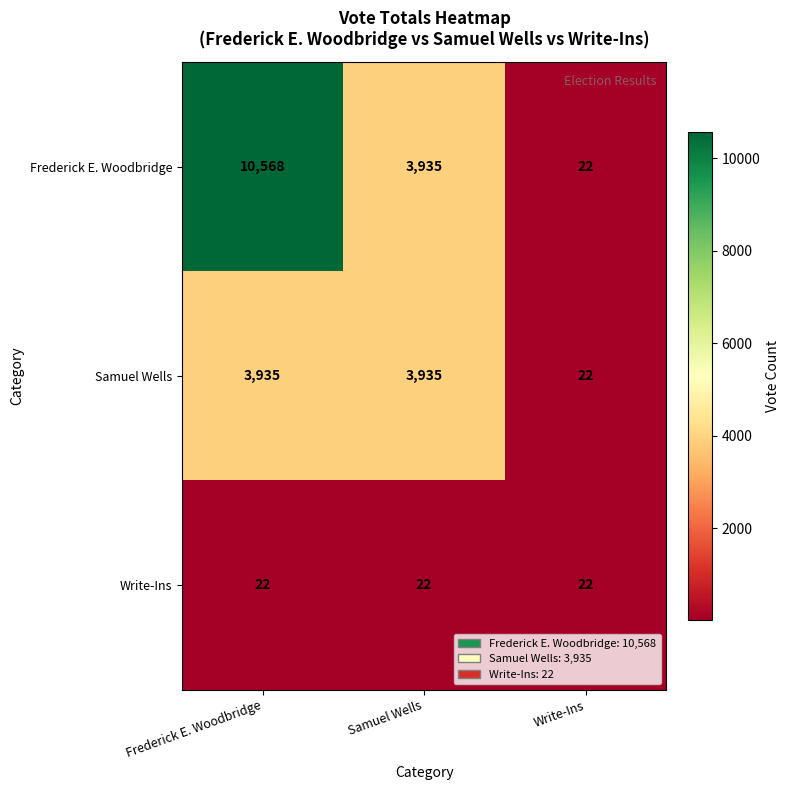

List the series in order of their peak value, lowest first.

Write-Ins, Samuel Wells, Frederick E. Woodbridge